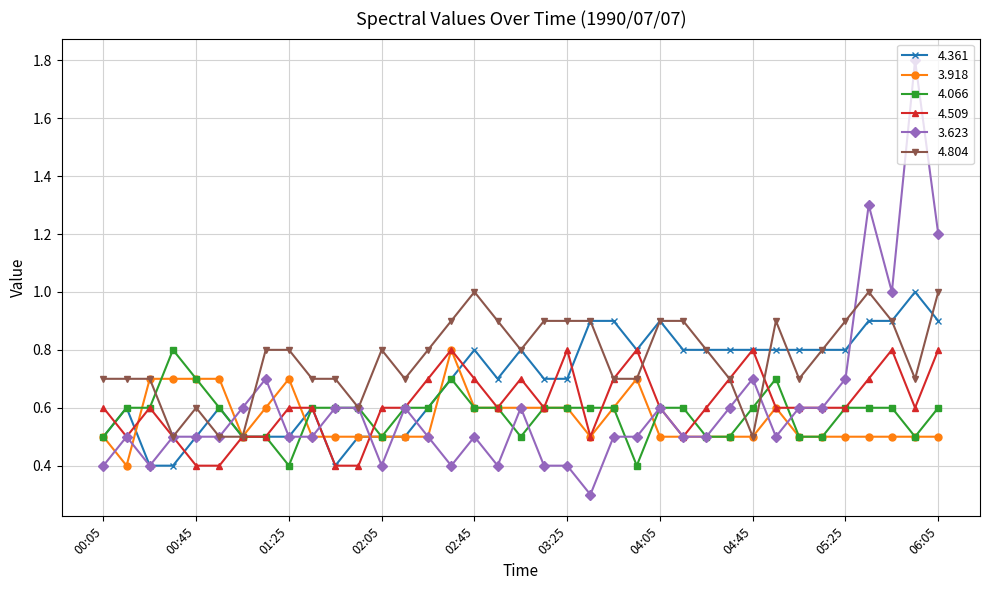

Which series has the largest range (max minus min)?

3.623